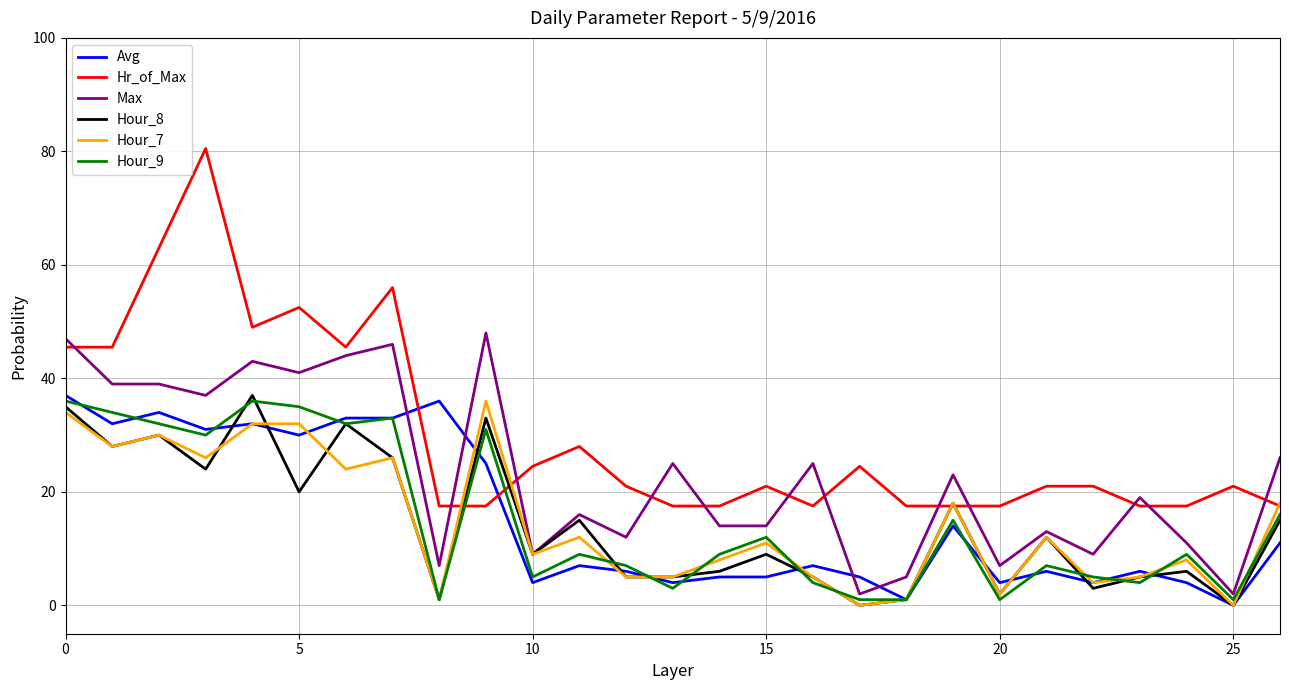

What is the difference between the second highest and second lowest values in the Hr_of_Max series?

45.5